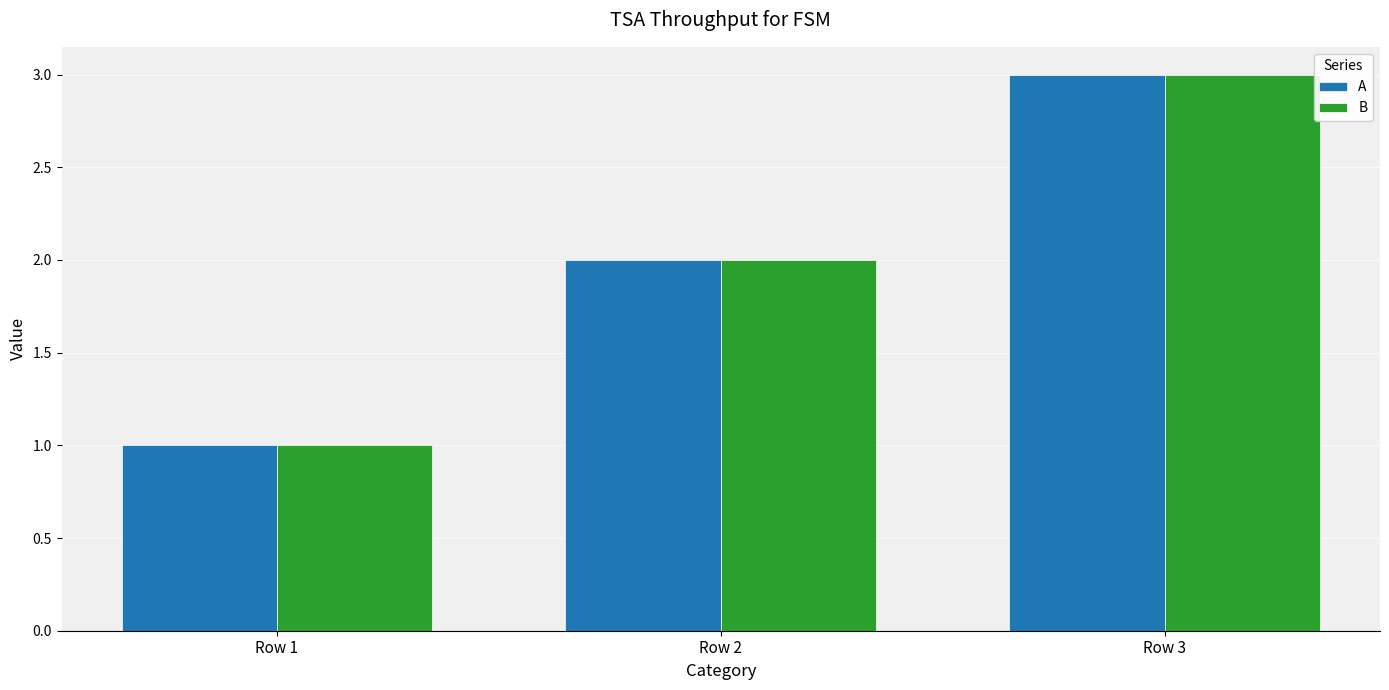

Reading right to left, transcribe all the data shown in this chart.

A: 3	2	1
B: 3	2	1